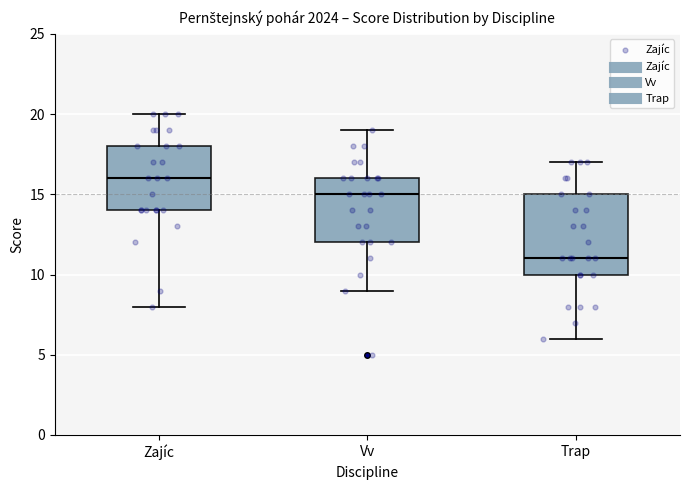

Which box's median line is the highest?

Zajíc